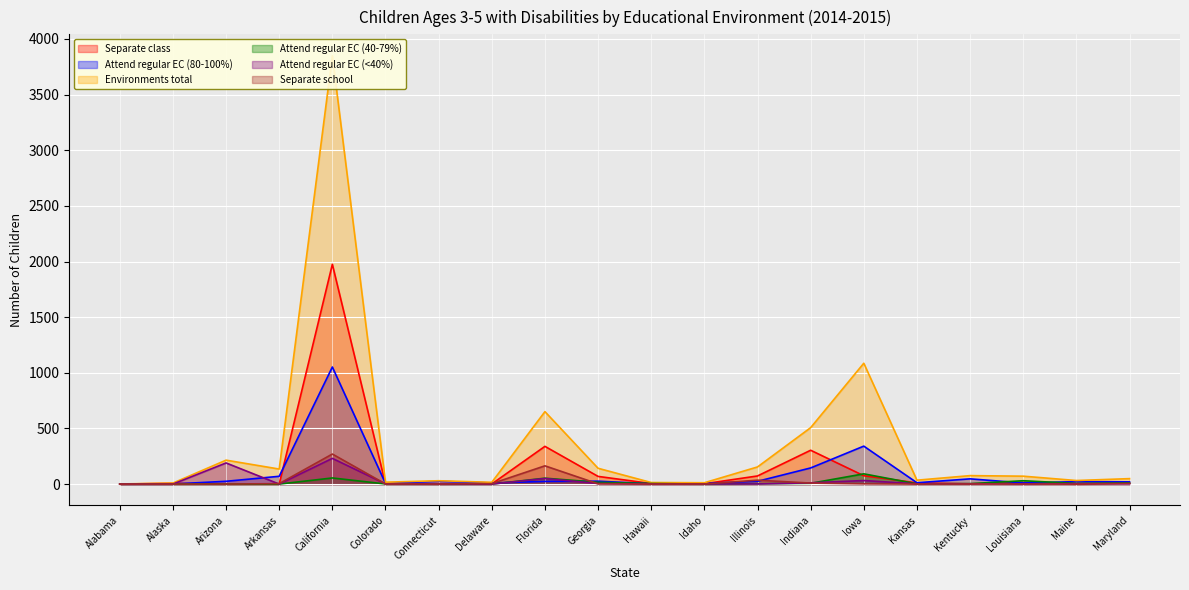

Where is the first local maximum for Environments total?

Arizona